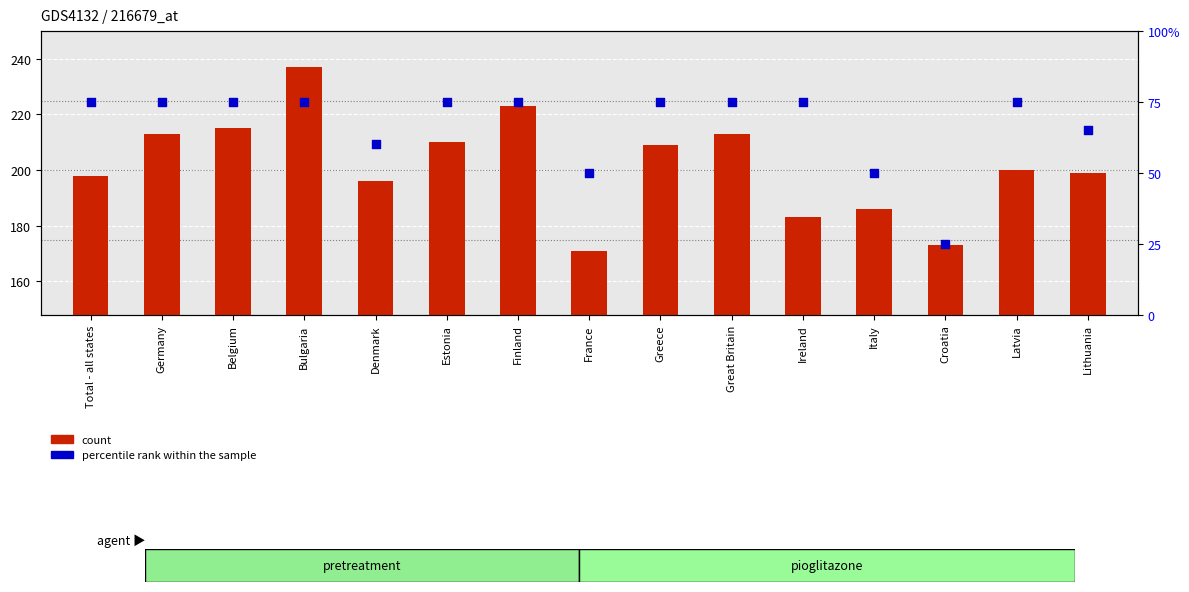

Which series has the largest total across all categories?

count